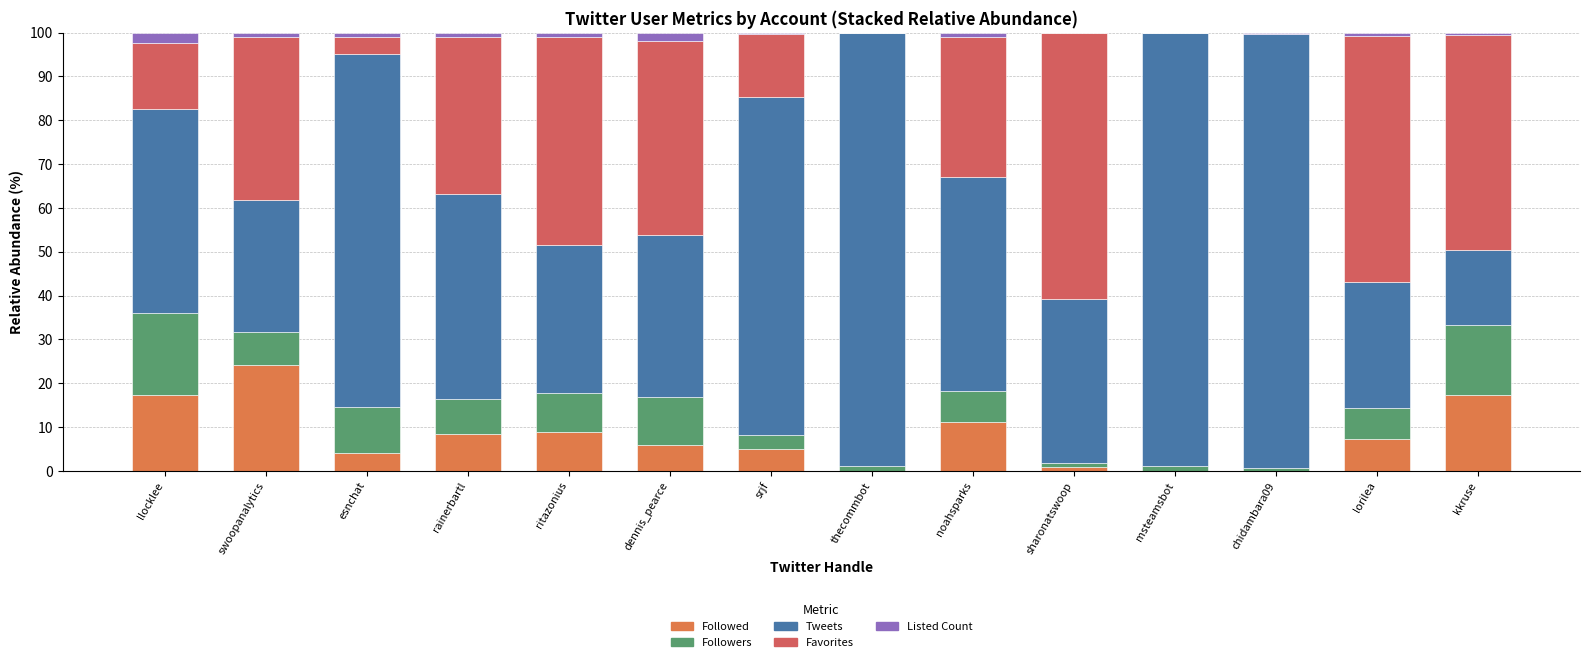

True or false: Followed has a value of 17.4 at llocklee.

True